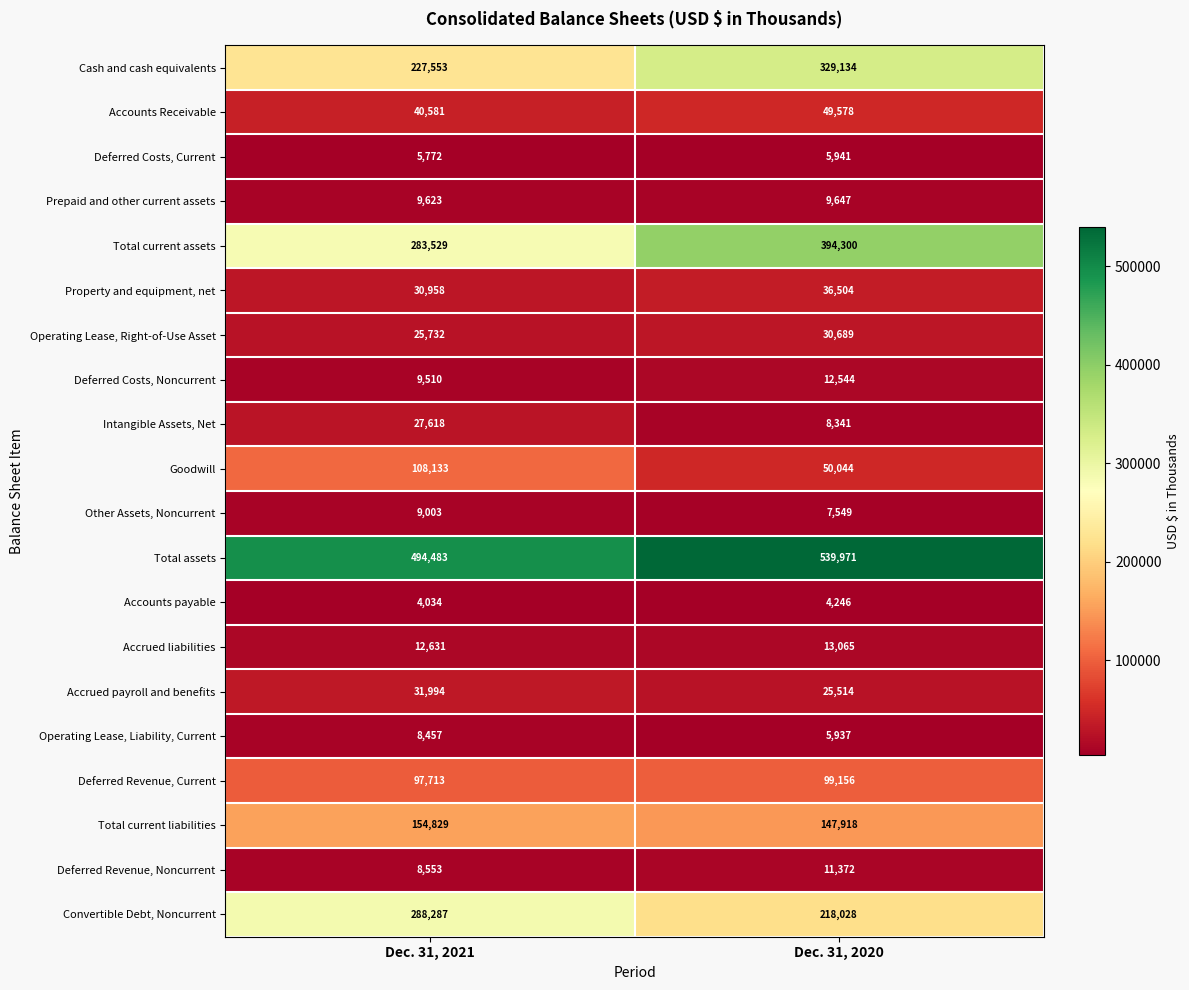

At which category is the sum across all series the highest?

Dec. 31, 2020